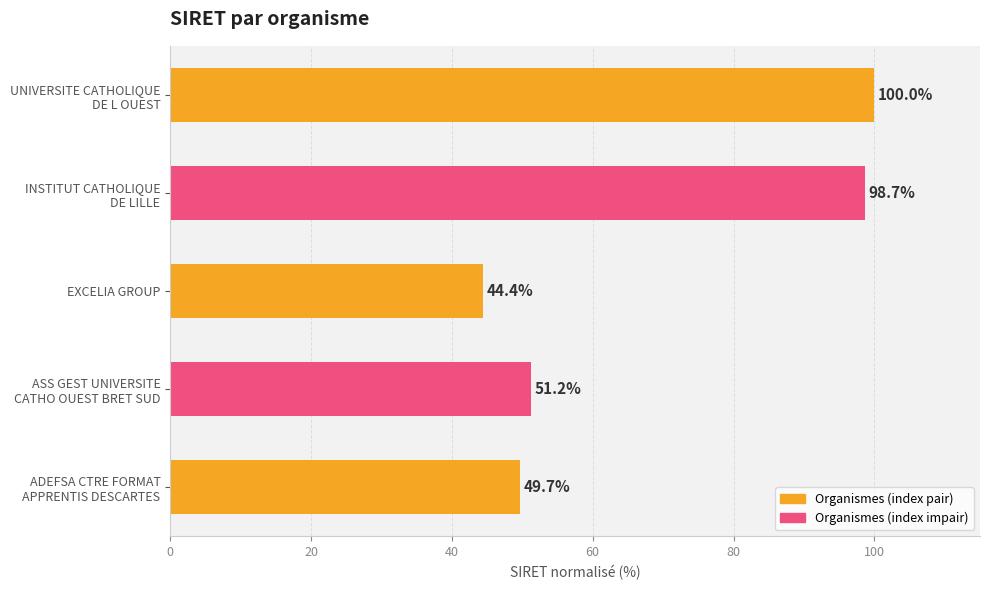

Does the chart contain stacked bars?

No